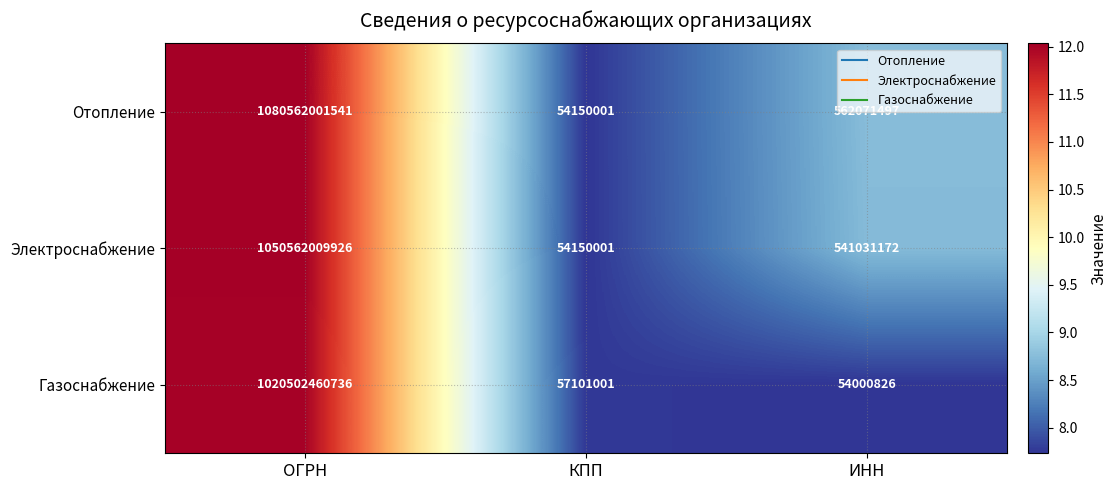

What is the spread (max minus min) of values at ИНН?

508070671